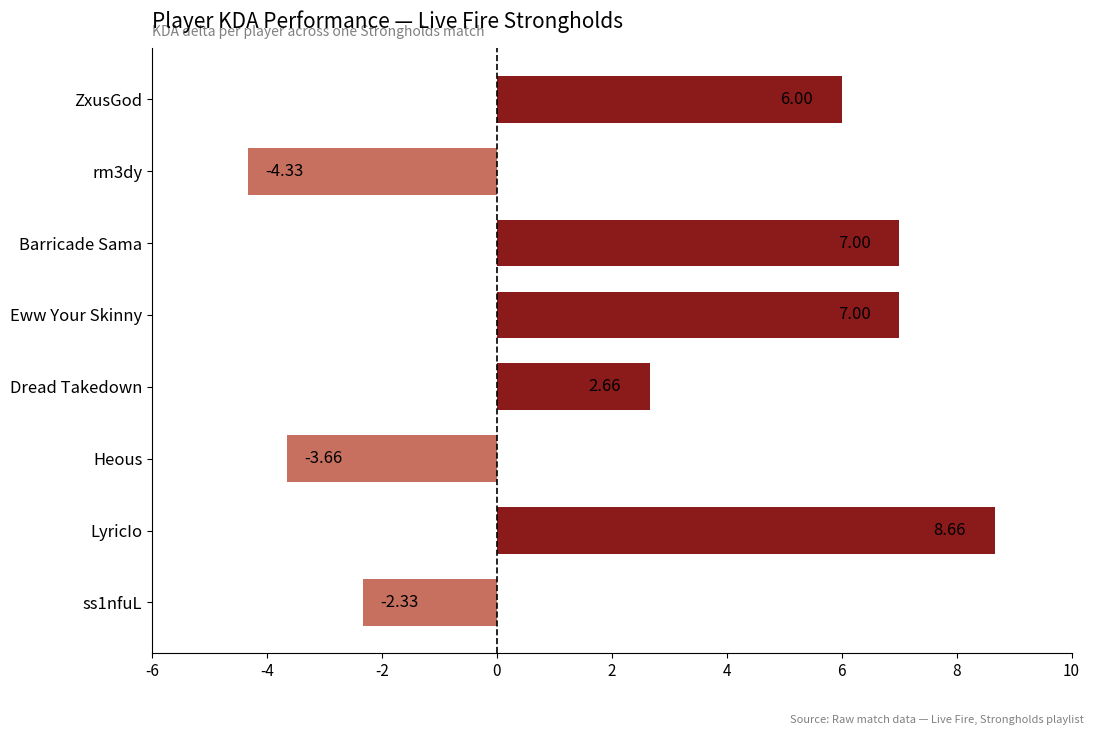

Which label corresponds to the smallest value in the chart?

rm3dy